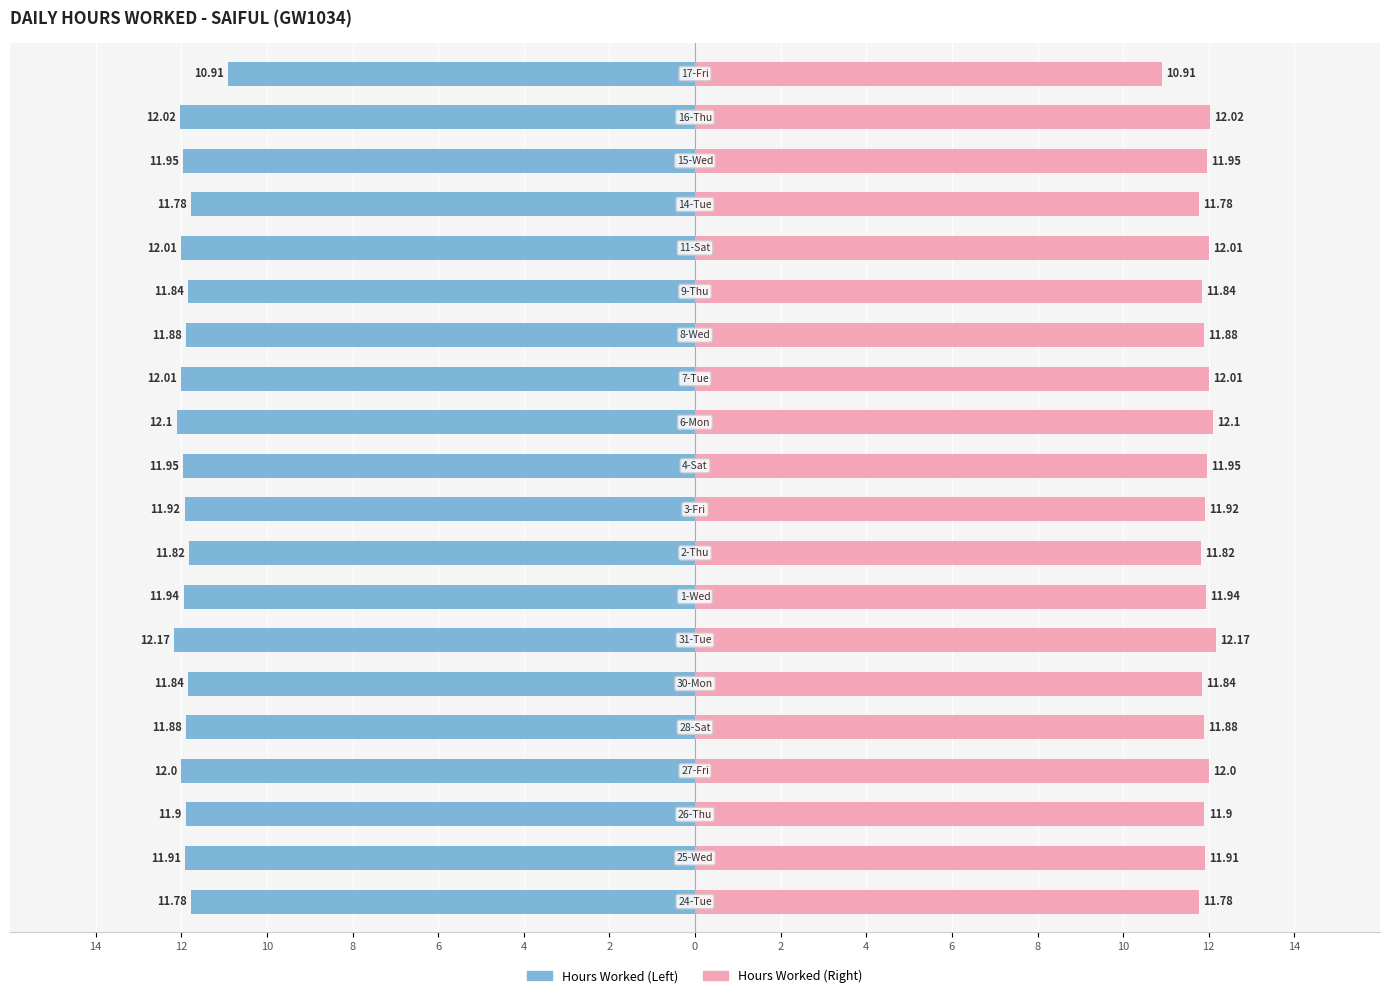

How many groups of bars are there?

20